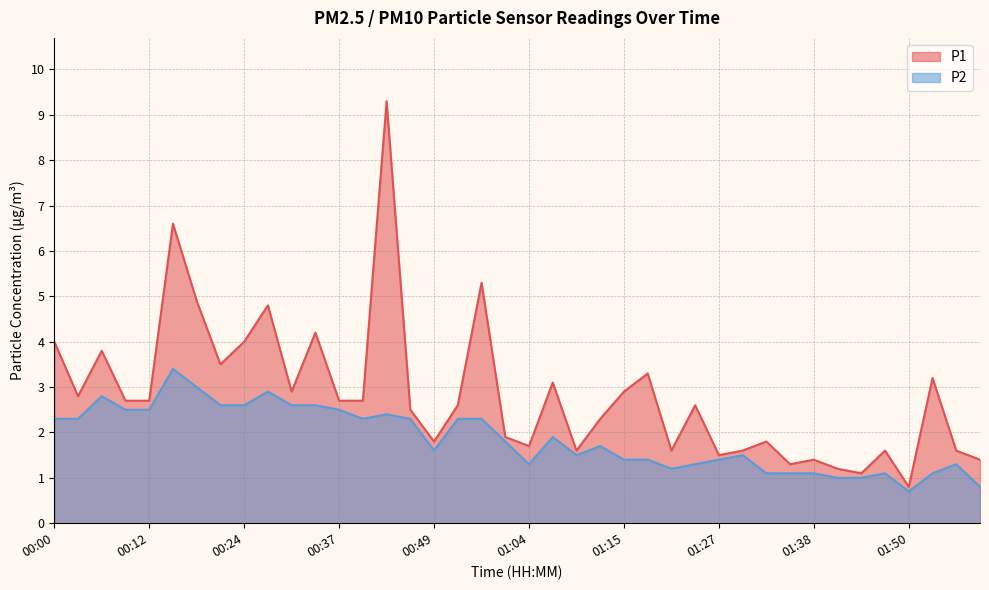

What is the difference between the second highest and minimum values in the P1 series?

5.8